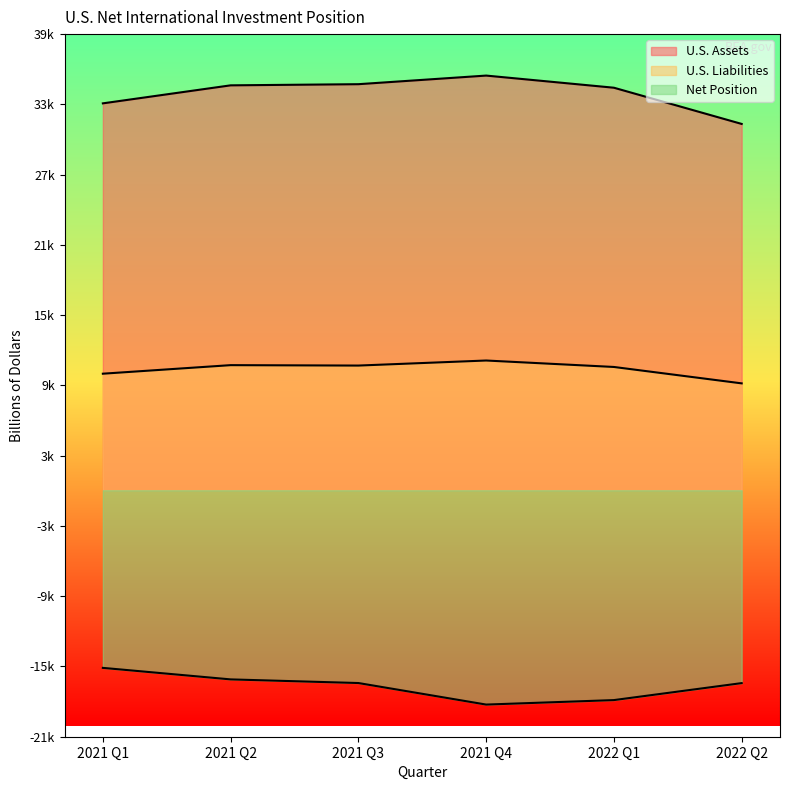

What are all the series names shown in the legend?

U.S. Assets, U.S. Liabilities, Net Position